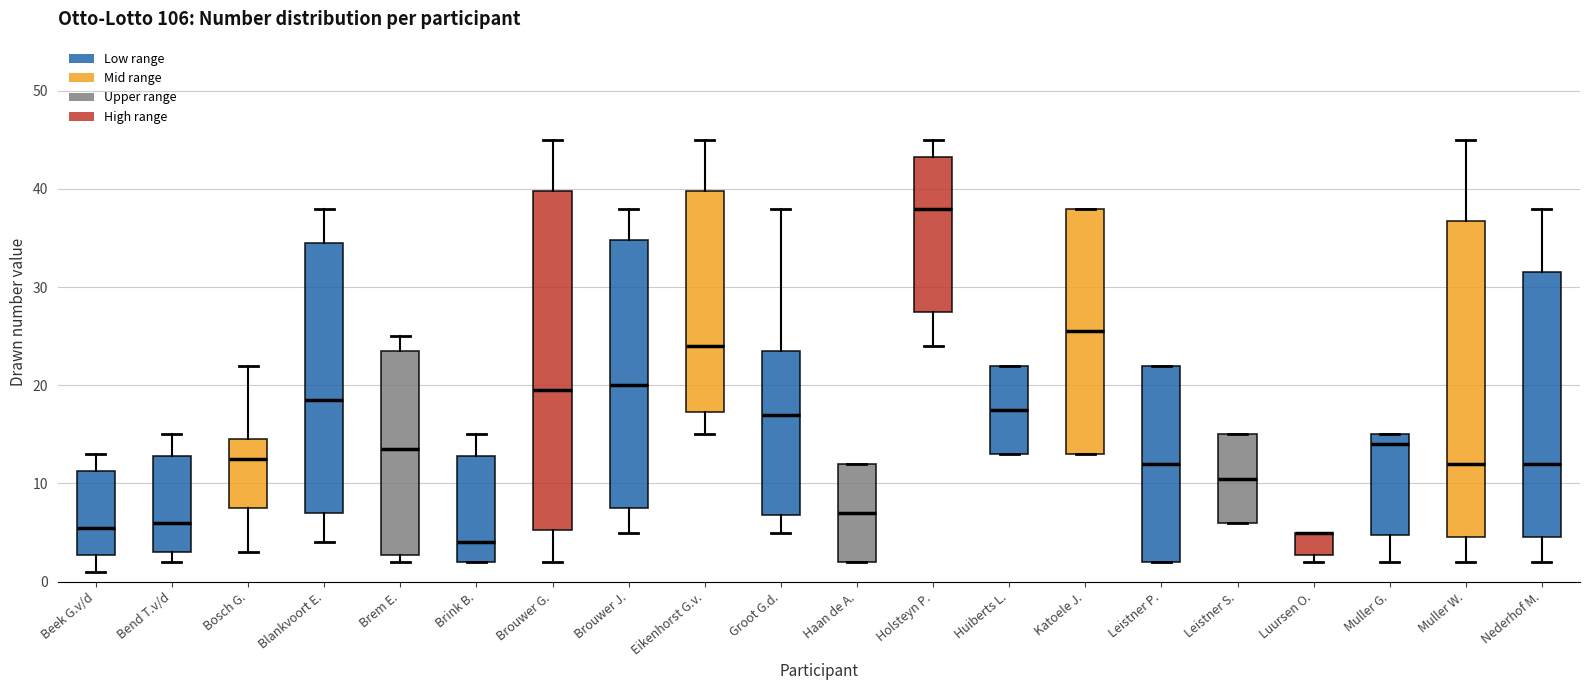

Reading left to right, read every box against the y-axis: the position of its median line, the range the box covers, and the ends of its whiskers. The values are not printed on the chart, so give them approximately, as read against the axis.

Beek G.v/d: median 6, box 3 to 11, whiskers 1 to 13
Bend T.v/d: median 6, box 3 to 13, whiskers 2 to 15
Bosch G.: median 13, box 8 to 15, whiskers 3 to 22
Blankvoort E.: median 19, box 7 to 35, whiskers 4 to 38
Brem E.: median 14, box 3 to 24, whiskers 2 to 25
Brink B.: median 4, box 2 to 13, whiskers 2 to 15
Brouwer G.: median 20, box 5 to 40, whiskers 2 to 45
Brouwer J.: median 20, box 8 to 35, whiskers 5 to 38
Eikenhorst G.v.: median 24, box 17 to 40, whiskers 15 to 45
Groot G.d.: median 17, box 7 to 24, whiskers 5 to 38
Haan de A.: median 7, box 2 to 12, whiskers 2 to 12
Holsteyn P.: median 38, box 28 to 43, whiskers 24 to 45
Huiberts L.: median 18, box 13 to 22, whiskers 13 to 22
Katoele J.: median 26, box 13 to 38, whiskers 13 to 38
Leistner P.: median 12, box 2 to 22, whiskers 2 to 22
Leistner S.: median 11, box 6 to 15, whiskers 6 to 15
Luursen O.: median 5 (drawn on the box's upper edge), box 3 to 5, whiskers 2 to 5
Muller G.: median 14, box 5 to 15, whiskers 2 to 15
Muller W.: median 12, box 5 to 37, whiskers 2 to 45
Nederhof M.: median 12, box 5 to 32, whiskers 2 to 38